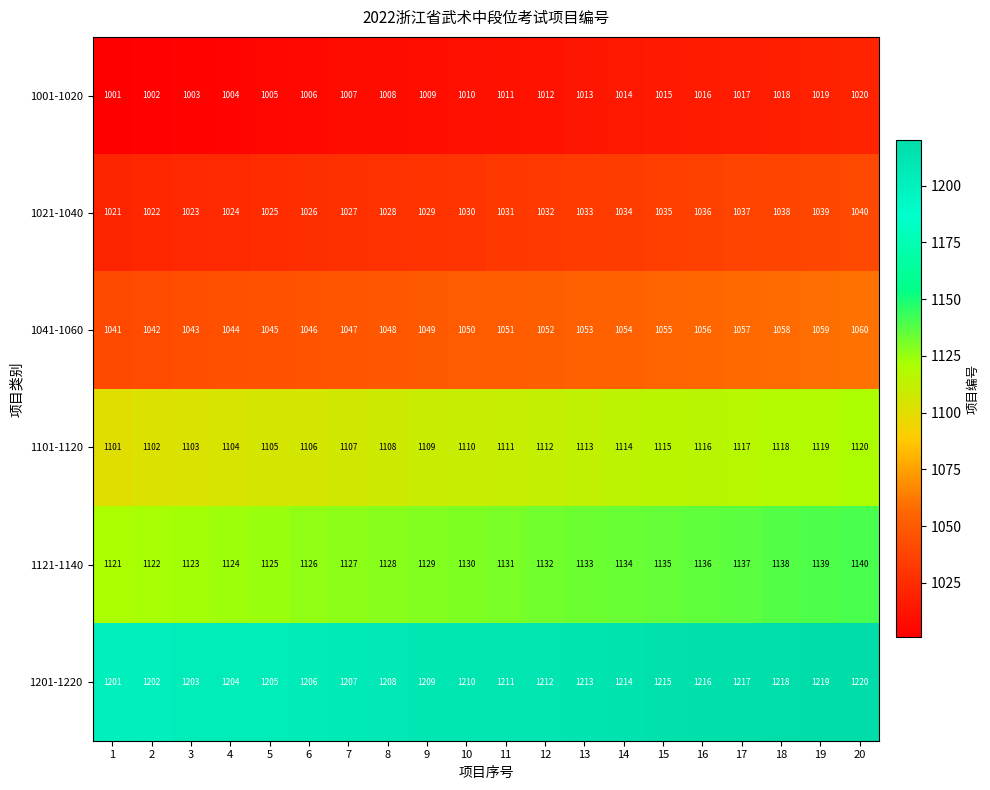

Is it true that 1101-1120 equals 1635 at 9?

False